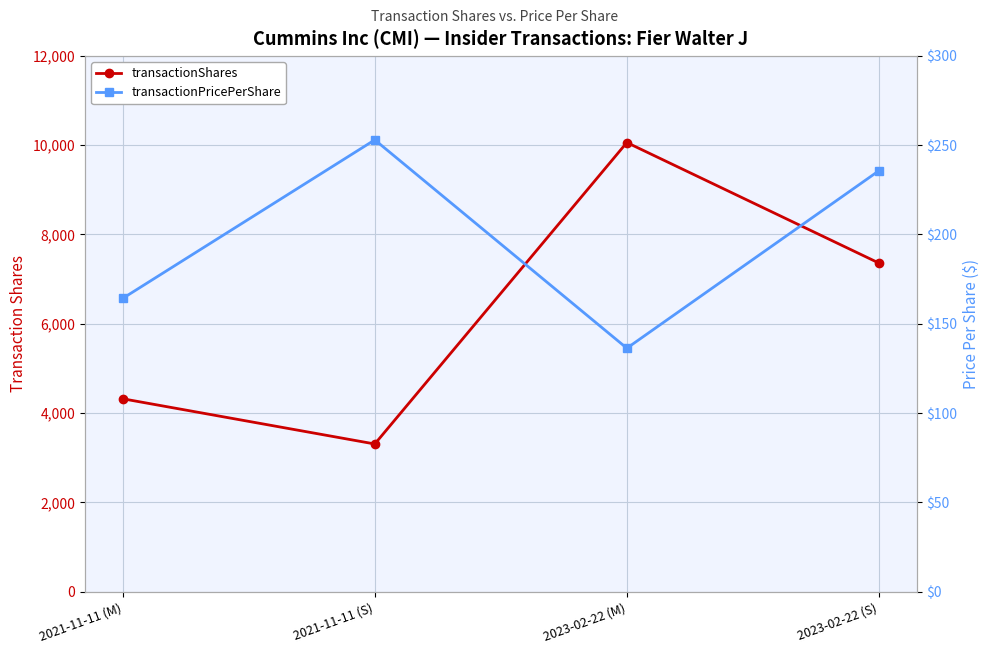

Which series has the widest spread of values?

transactionShares